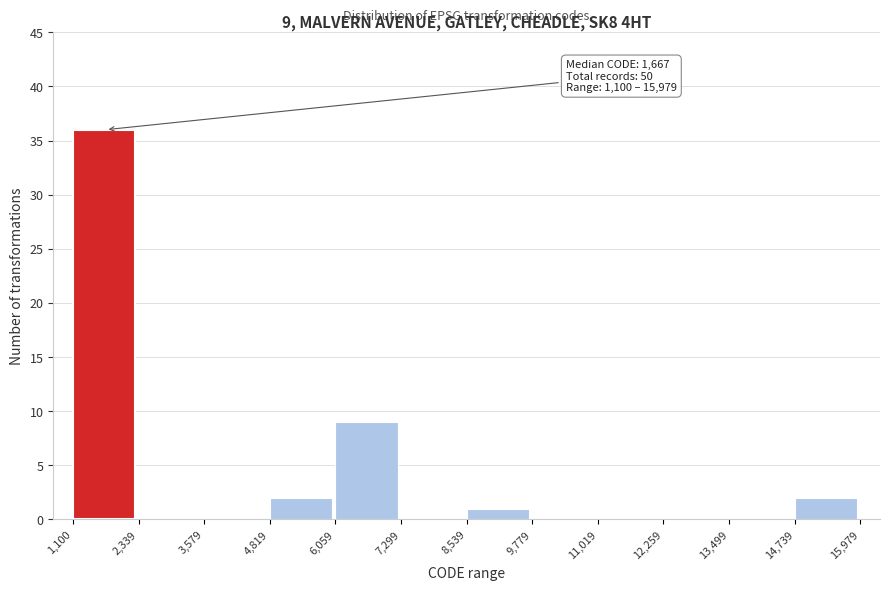

Over which range of the x-axis is the bar tallest?

1,100 to 2,339